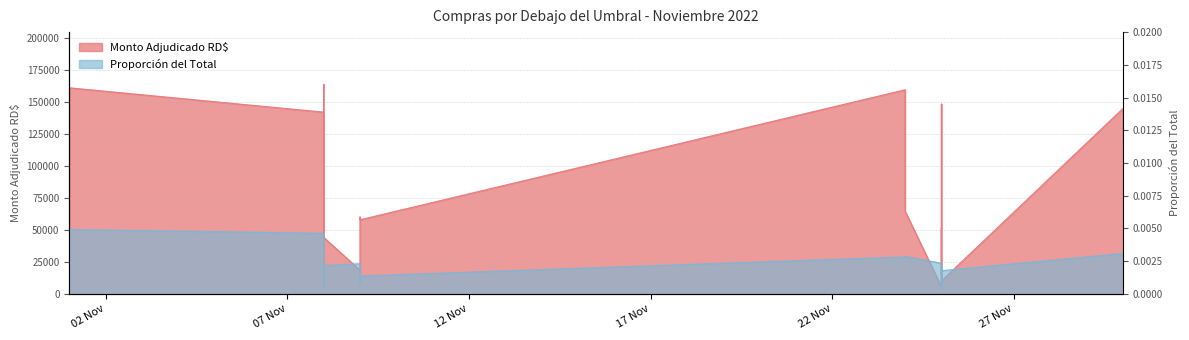

What is the value of the 21st point from the left?

144809.6